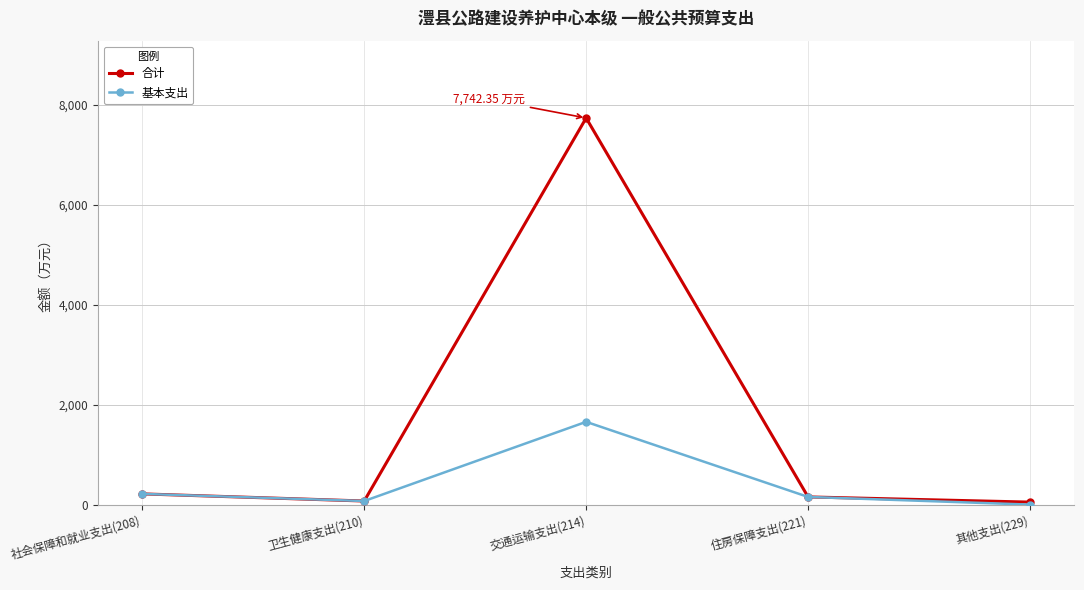

Does the chart have visible grid lines?

Yes